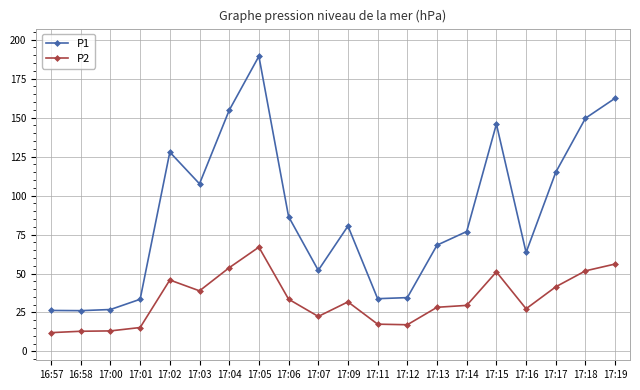

The P2 series shows 9.2 at 17:06. True or false?

False